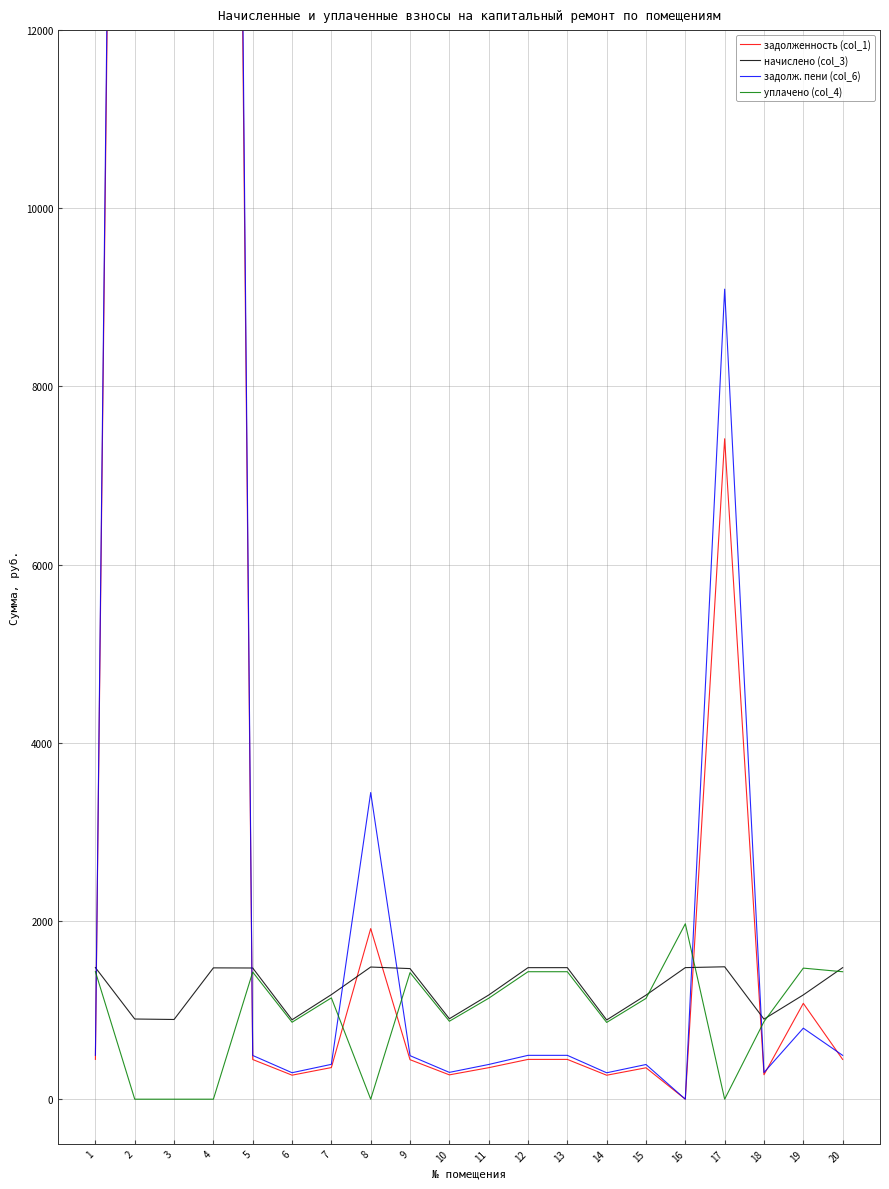

What is the highest value of the задолженность (col_1) series?

45783.4